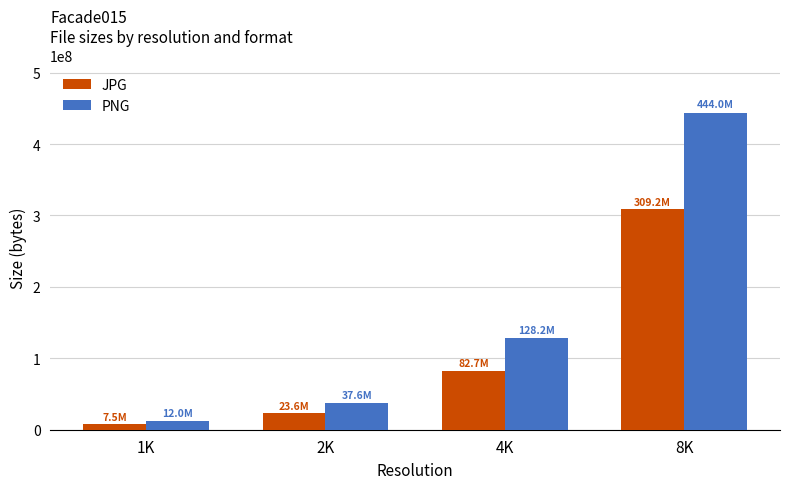

Which series has the largest total across all categories?

PNG